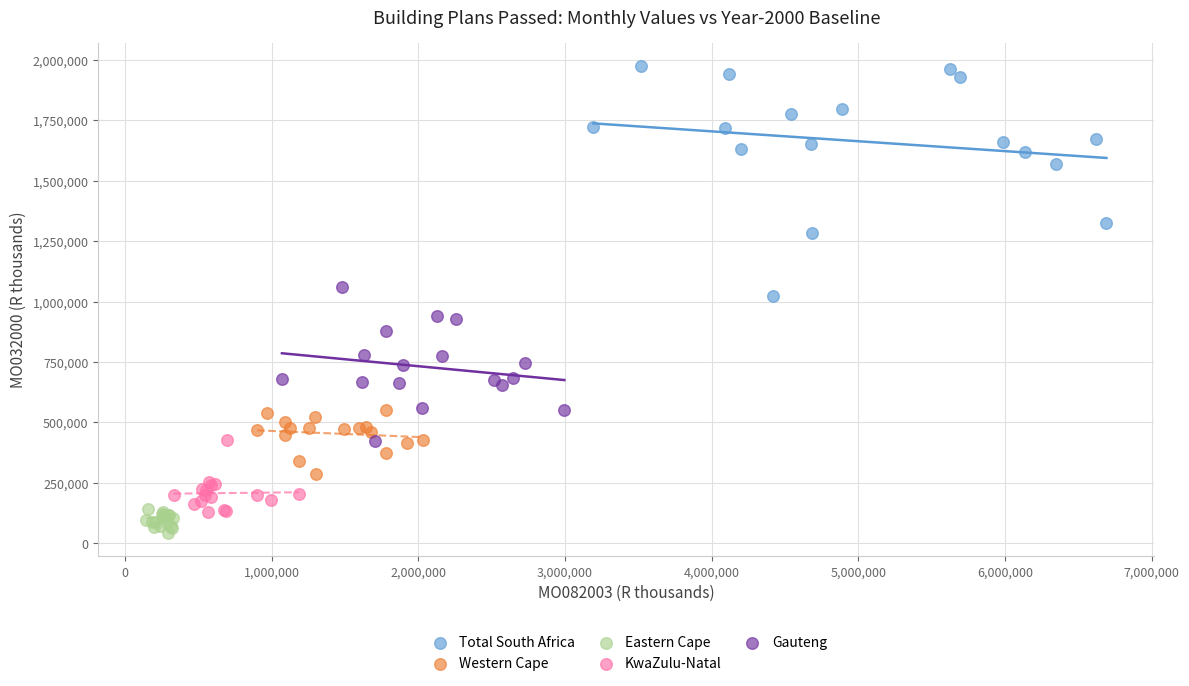

Which series contains the lowest Y value?

Eastern Cape